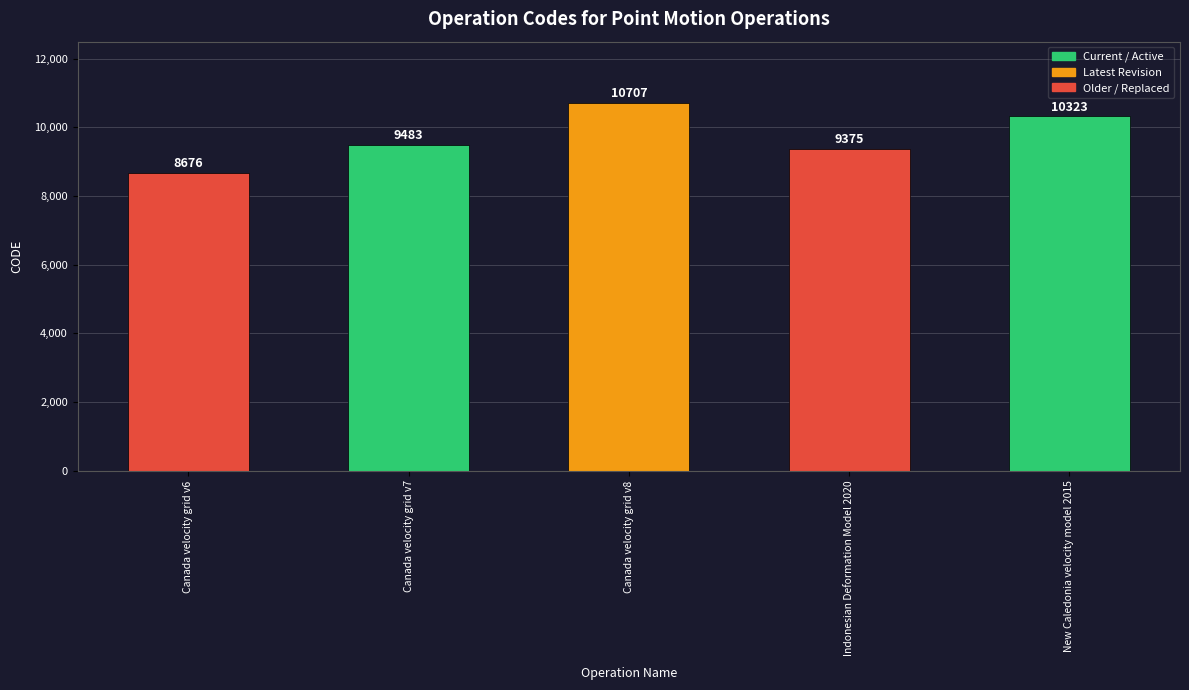

Reading left to right, list all the values displayed in this chart.

8676	9483	10707	9375	10323